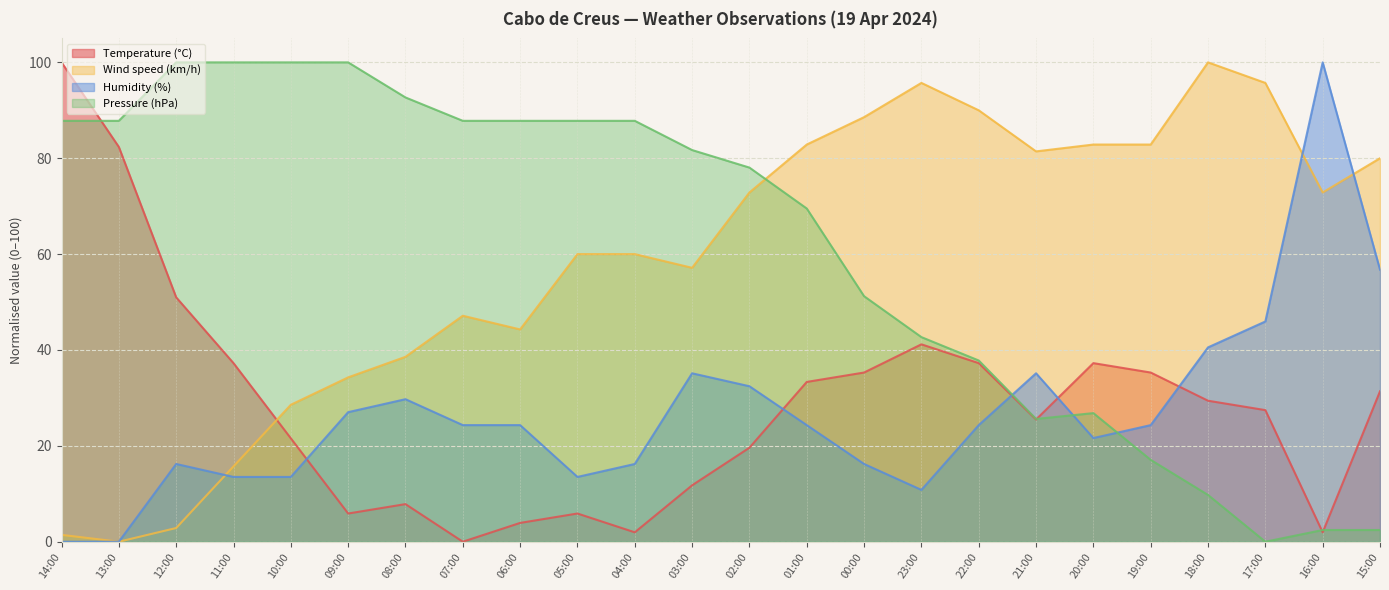

What is the label of the 10th point from the right?

00:00